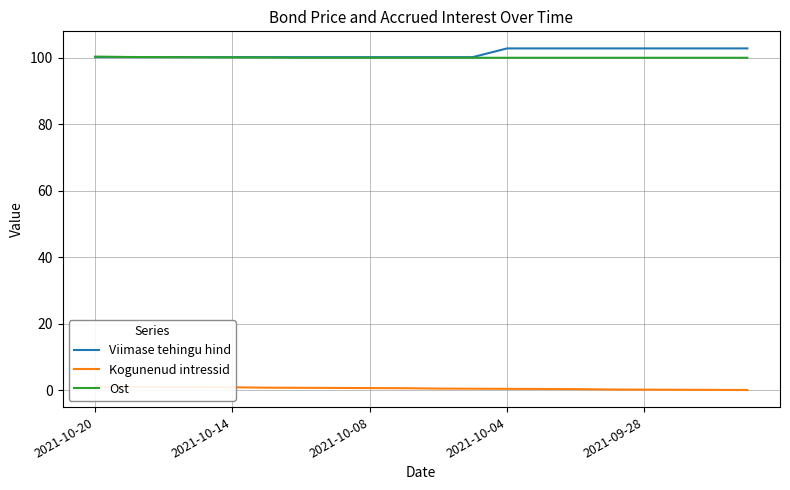

True or false: Viimase tehingu hind and Kogunenud intressid intersect in this chart.

False